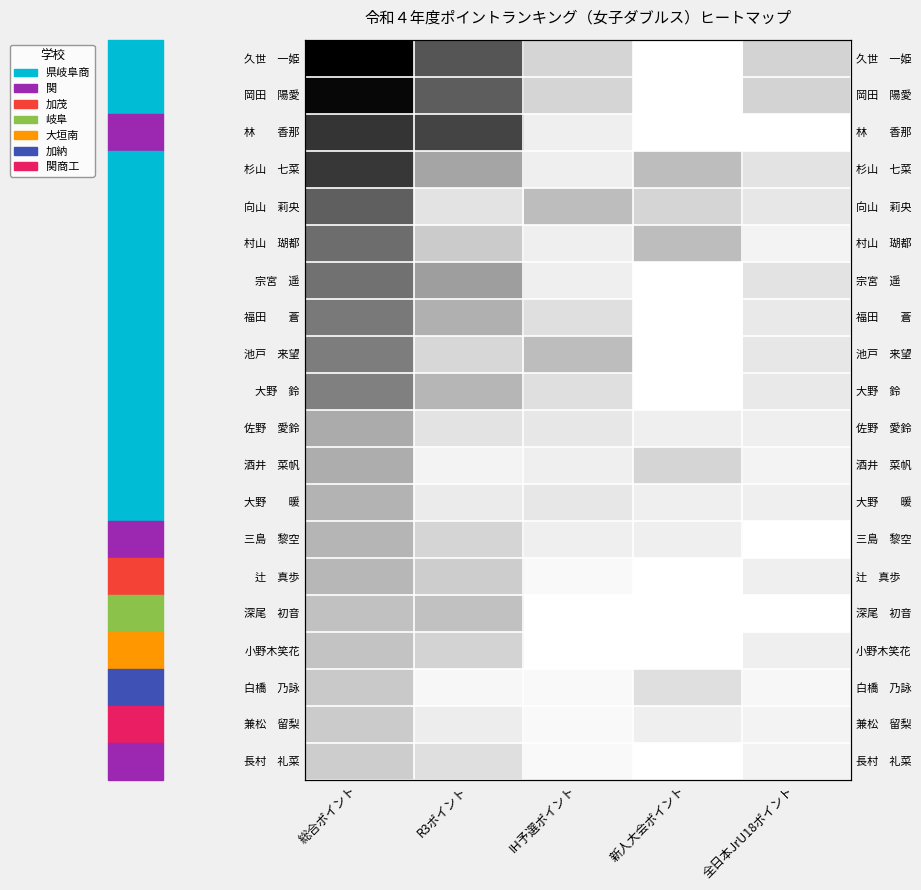

At which label is 杉山 七菜 closest to 27?

R3ポイント